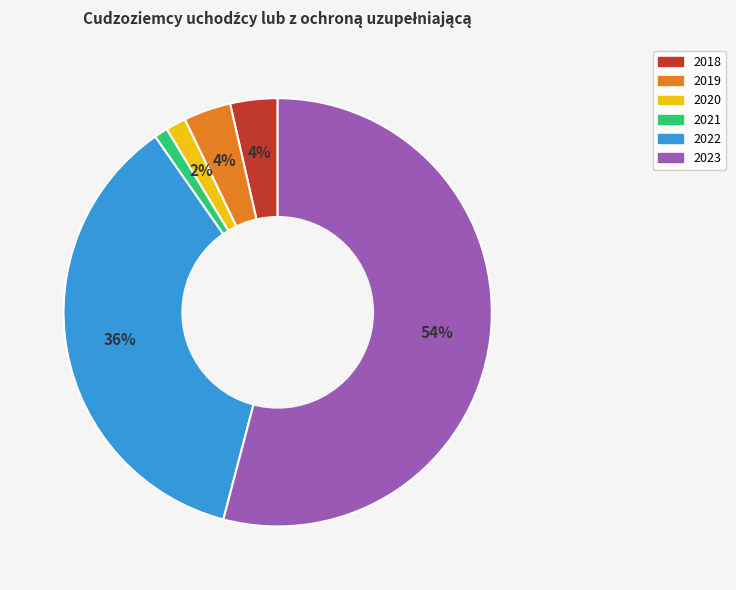

Is it true that 2019 is 4% of the pie?

True